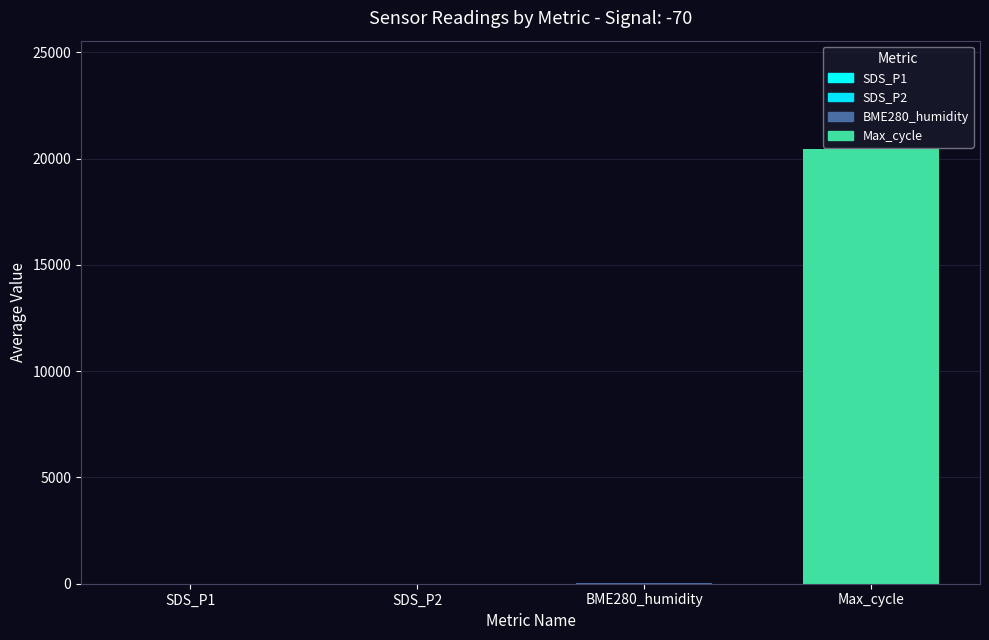

What is the approximate value of Max_cycle at 00:48?

20209.0